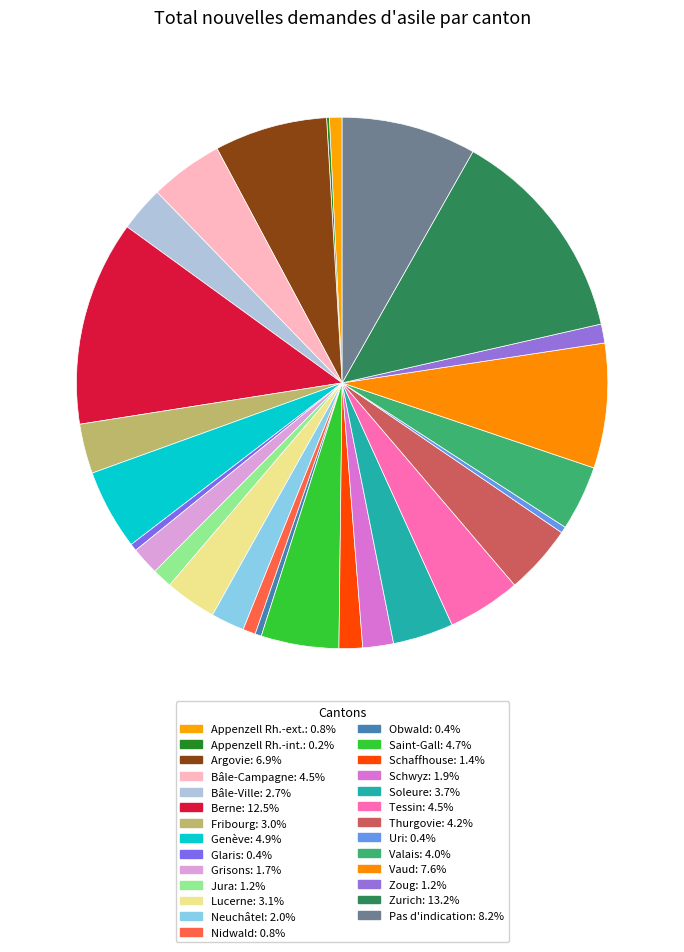

To the nearest percent, what is the difference between the largest and smallest slice percentages?

13%